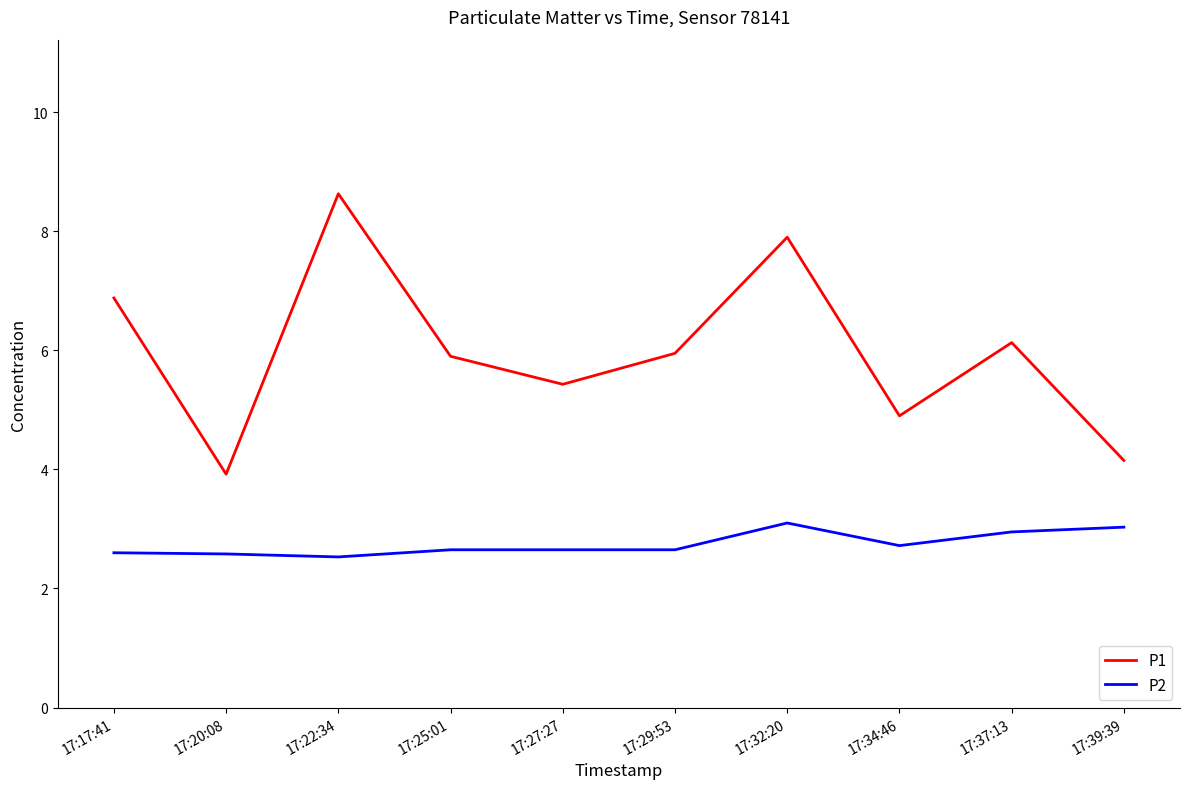

At which label does P1 reach its minimum?

17:20:08